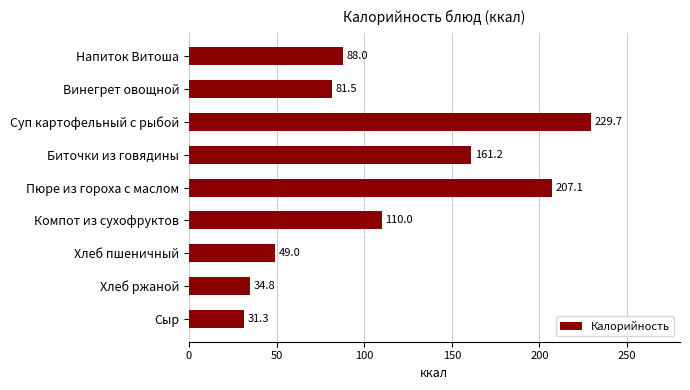

What is the change in value from Напиток Витоша to Винегрет овощной?

-6.5